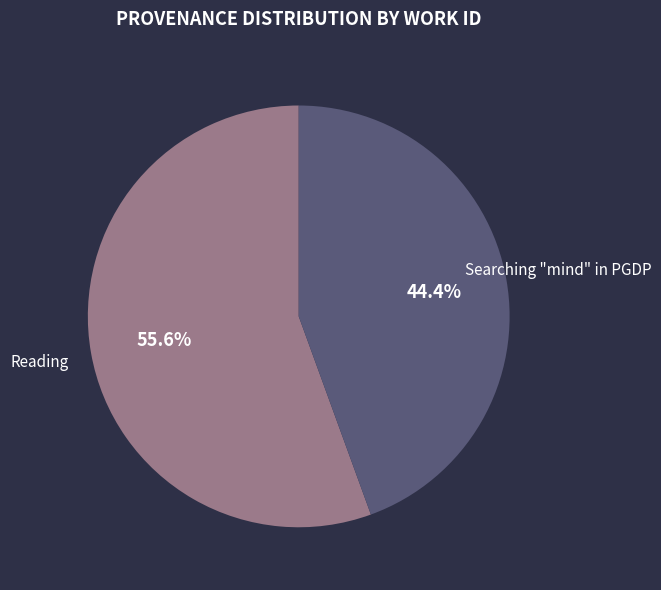

To the nearest percent, what percentage of the pie is Searching "mind" in PGDP?

44%